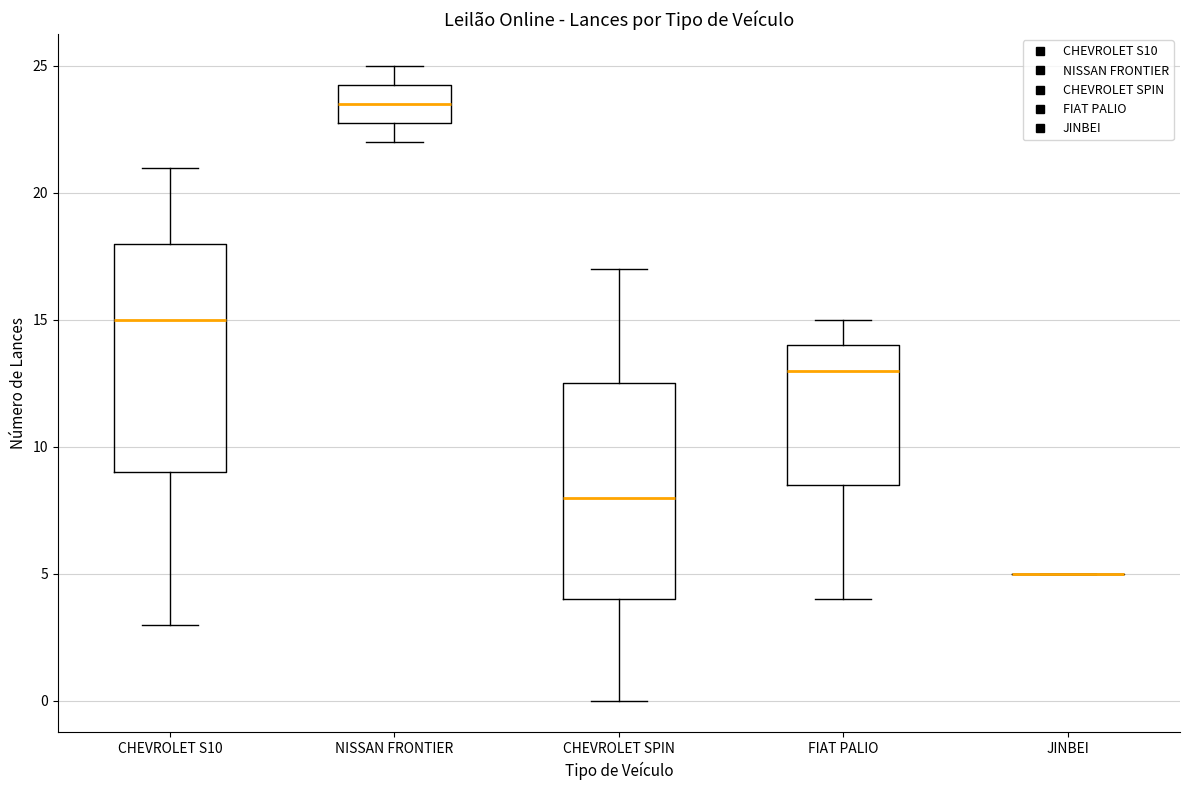

Reading left to right, read every box against the y-axis: the position of its median line, the range the box covers, and the ends of its whiskers. The values are not printed on the chart, so give them approximately, as read against the axis.

CHEVROLET S10: median 15.0, box 9.0 to 18.0, whiskers 3.0 to 21.0
NISSAN FRONTIER: median 23.5, box 23.0 to 24.5, whiskers 22.0 to 25.0
CHEVROLET SPIN: median 8.0, box 4.0 to 12.5, whiskers 0.0 to 17.0
FIAT PALIO: median 13.0, box 8.5 to 14.0, whiskers 4.0 to 15.0
JINBEI: box collapsed to a line at 5.0, whiskers 5.0 to 5.0